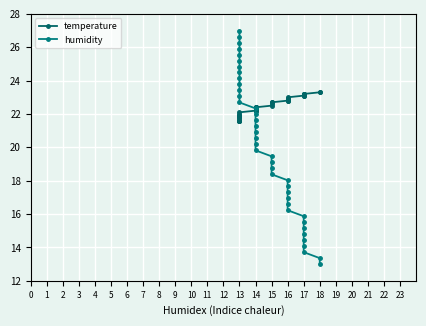

What is the difference between the second highest and second lowest values in the humidity series?

13.3